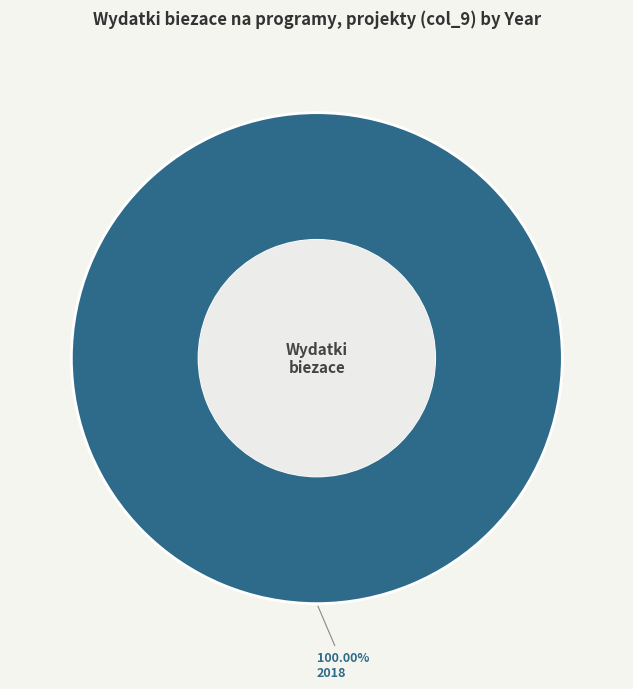

How many segments does this pie chart have?

1